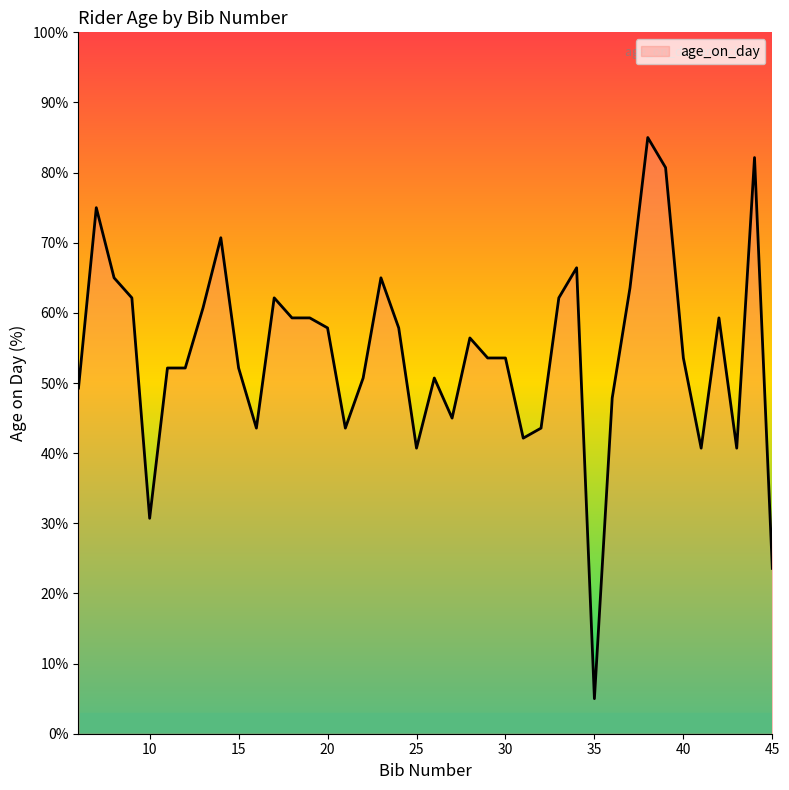

What is the difference between the maximum and minimum values?

80.0